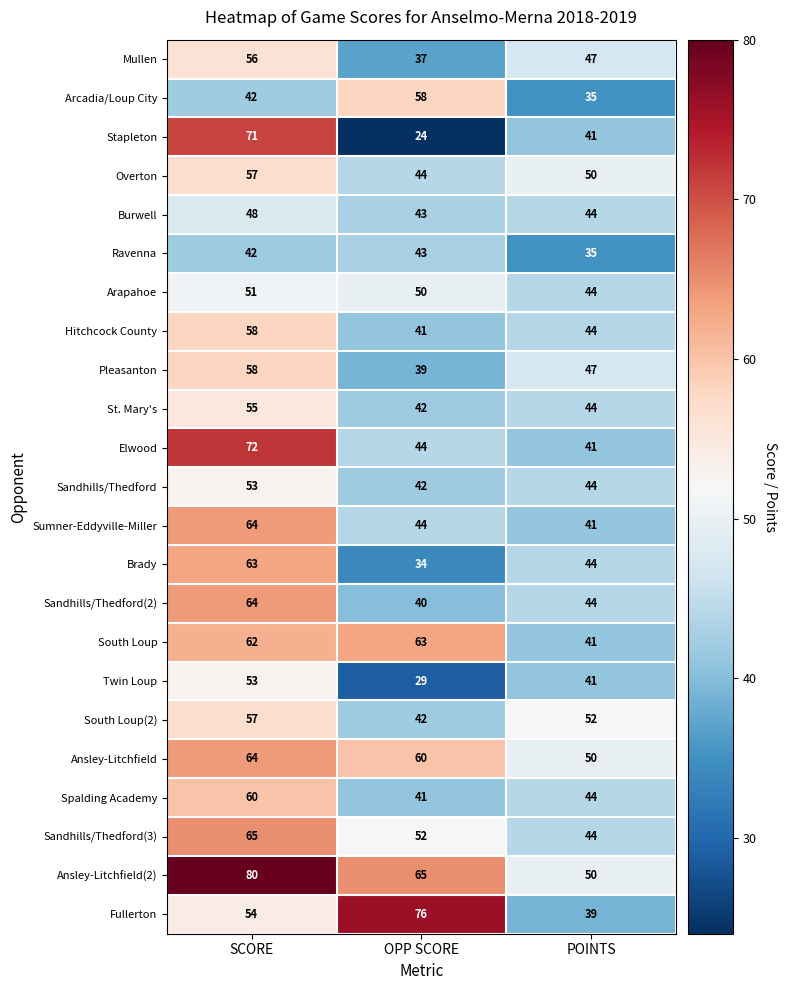

Where does the St. Mary's series first go above 44?

SCORE